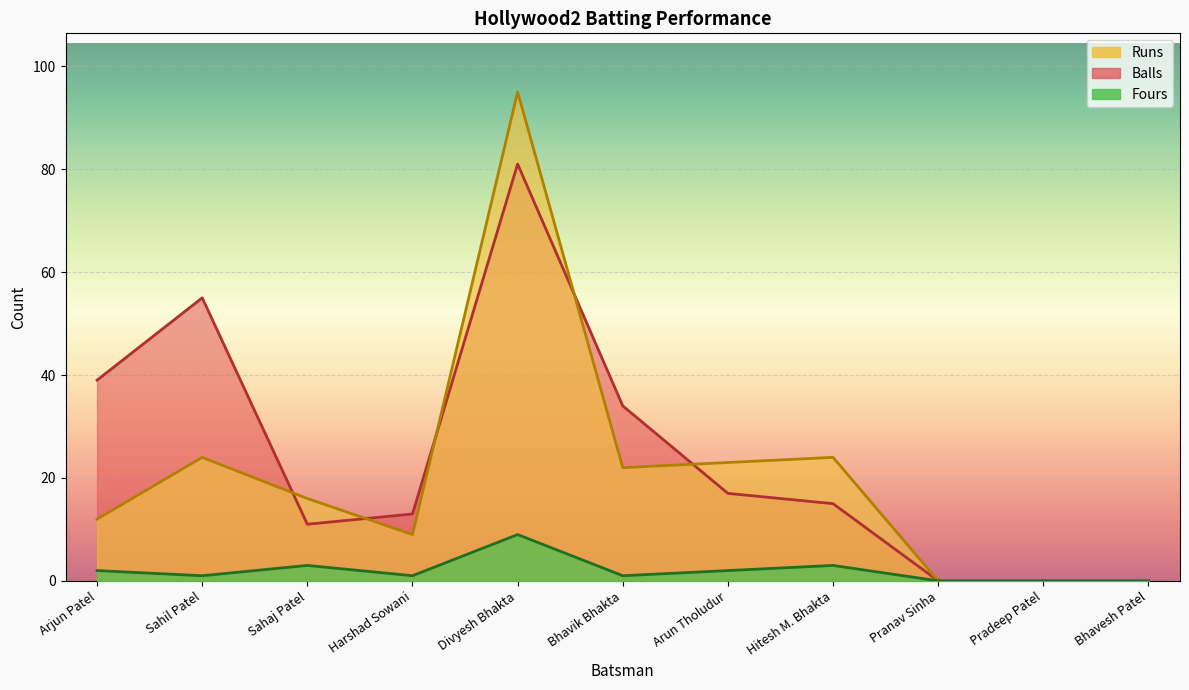

Is it true that Fours equals 0 at Harshad Sowani?

False